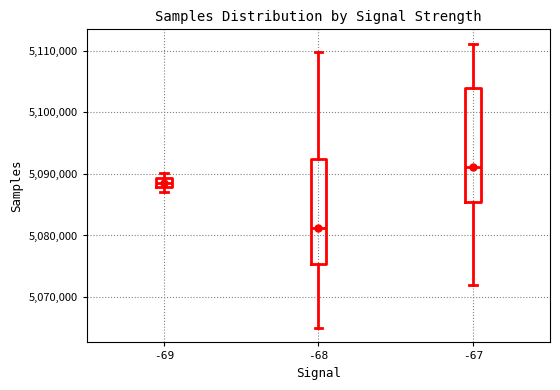

Reading left to right, transcribe this box plot: for each box, give where its median line is, the range the box spans, and where its two whiskers end, as read against the y-axis. The values are not printed on the chart, so give them approximately, as read against the axis.

-69: median 5089000 (inside the box), box 5088000 to 5089000, whiskers 5087000 to 5090000
-68: median 5081000, box 5075000 to 5092000, whiskers 5065000 to 5110000
-67: median 5091000, box 5085000 to 5104000, whiskers 5072000 to 5111000